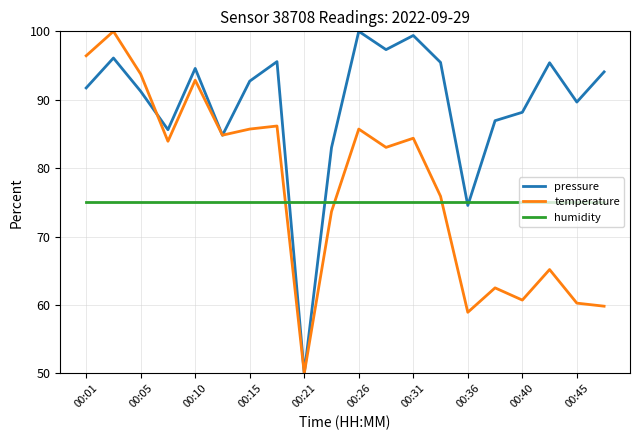

How many times do temperature and humidity cross each other?

3